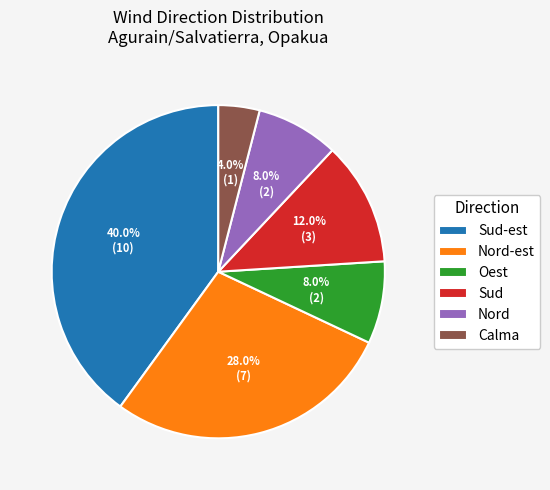

Combined, do Sud and Nord account for over 50%?

No